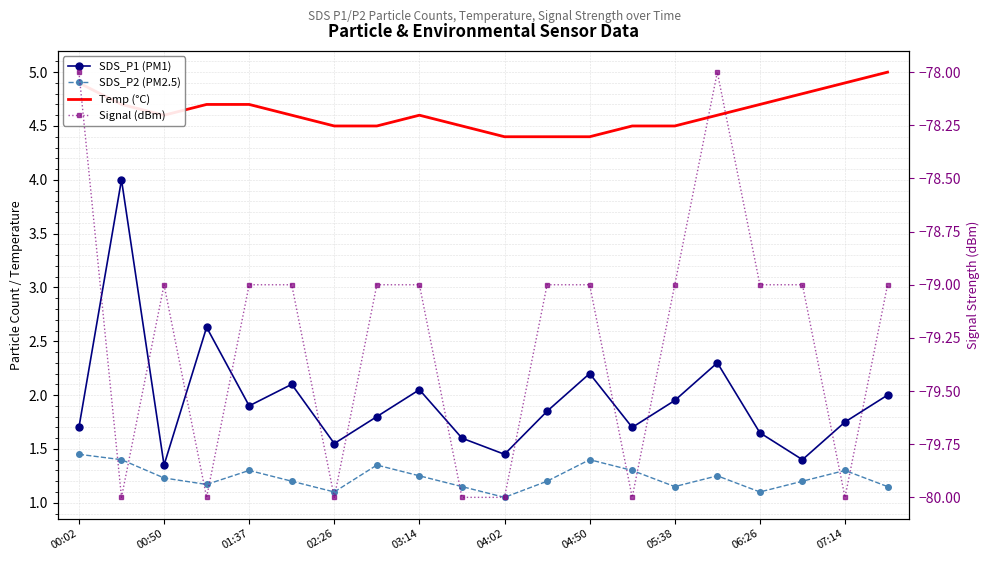

What is the average value of the Signal (dBm) series?

-79.2